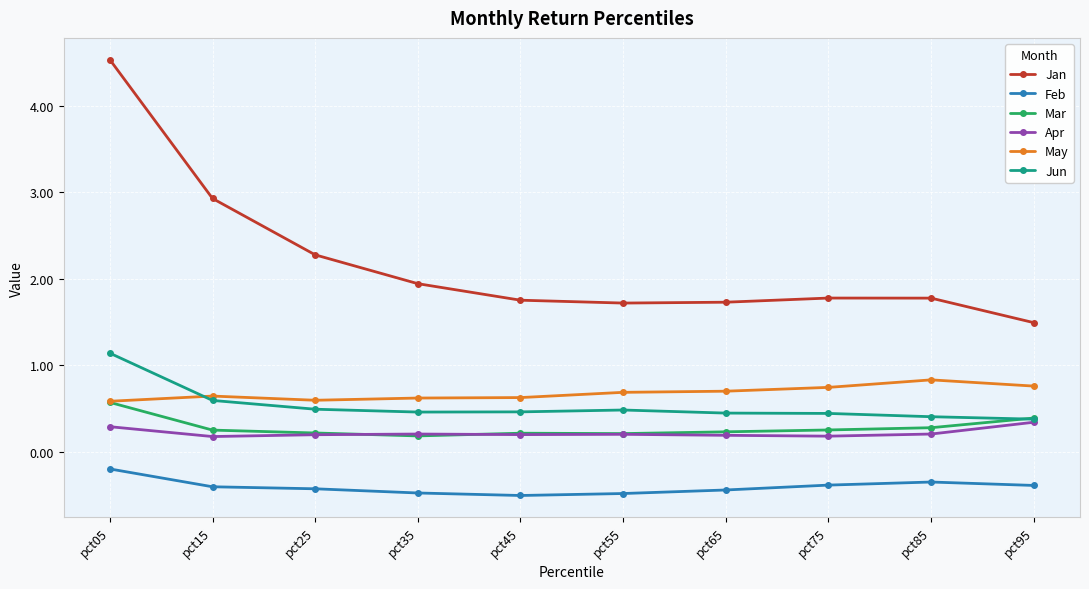

True or false: May has more than 0 points higher than both neighbors.

True